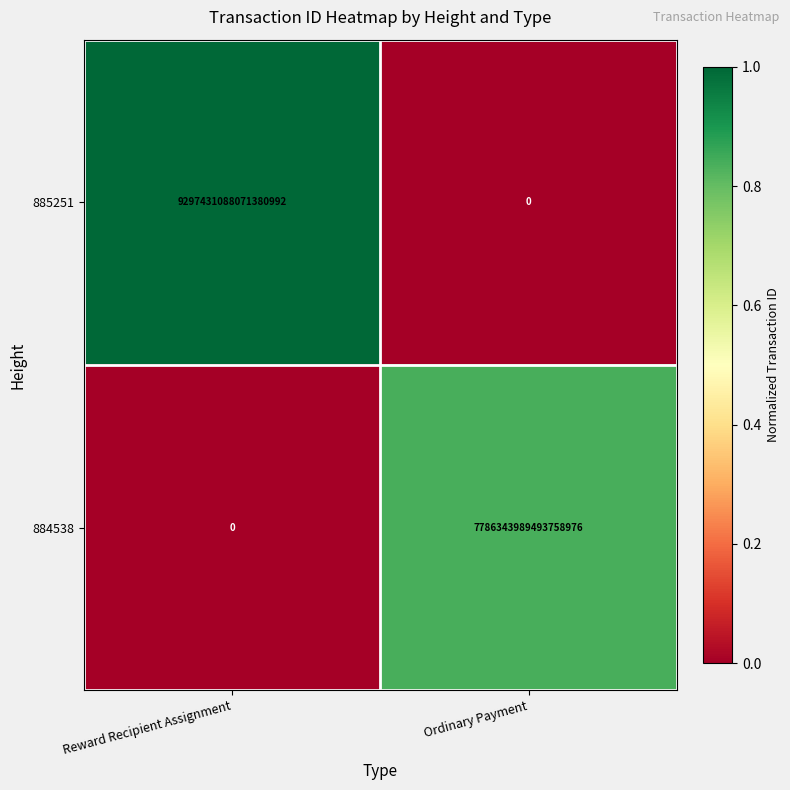

Rank the series at Reward Recipient Assignment from highest to lowest value.

885251, 884538